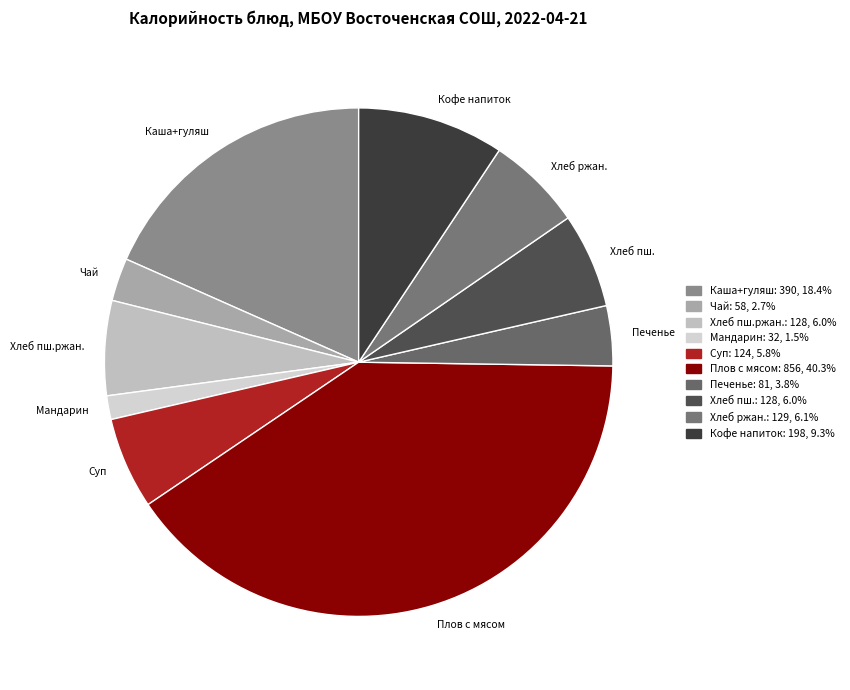

Count the number of slices in the pie.

10